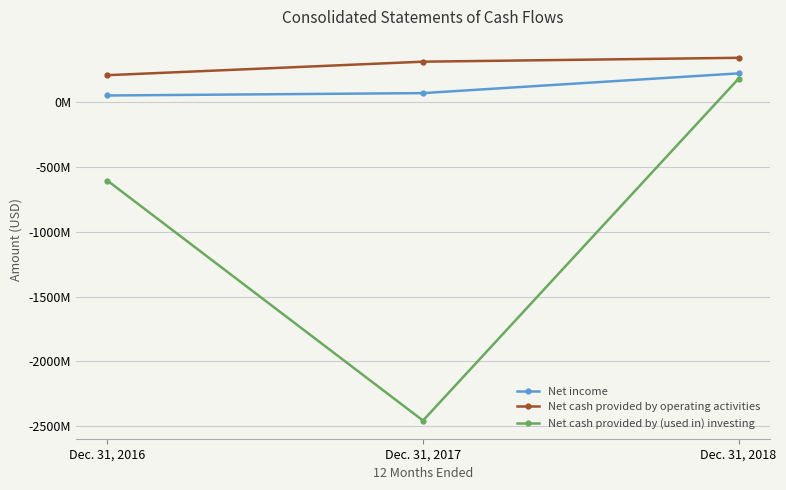

Is this an area chart (filled region under the line)?

No